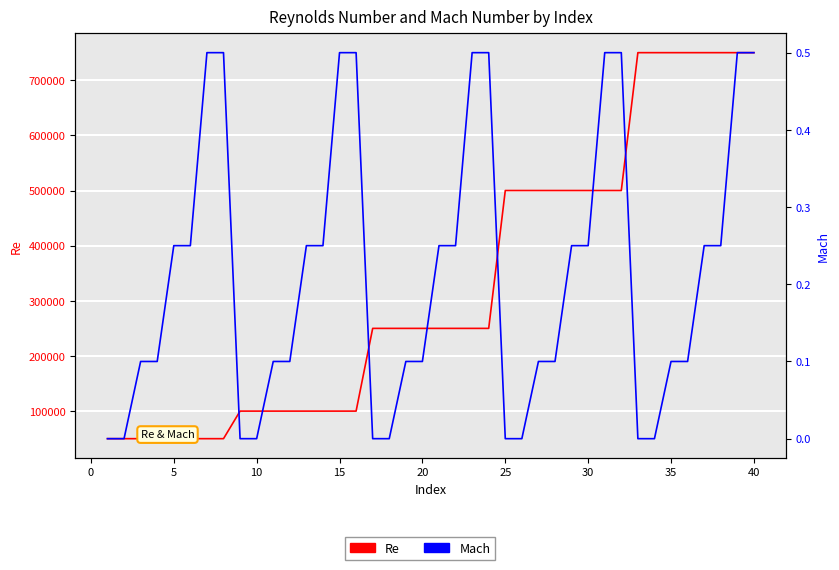

What is the maximum value shown in the chart?

750000.0